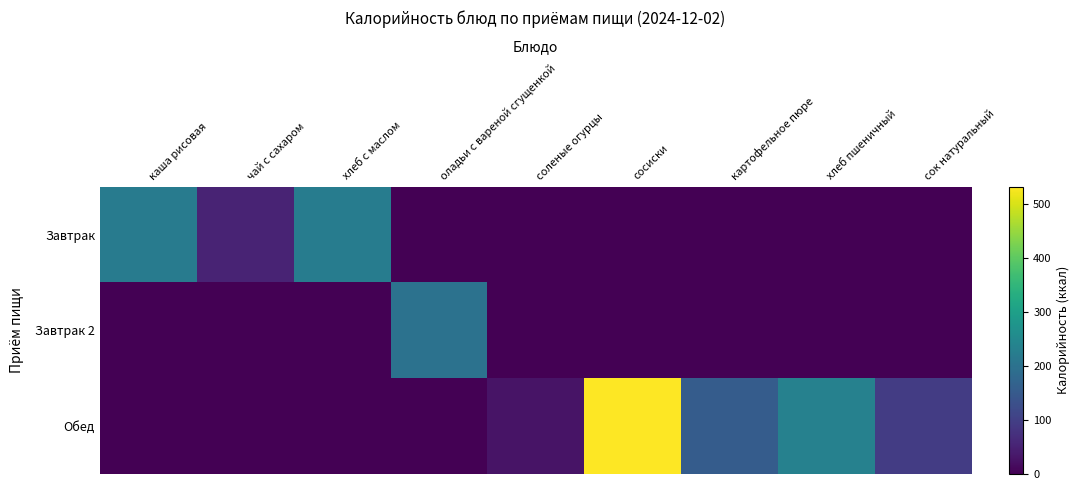

At how many categories does at least one series exceed 459?

1